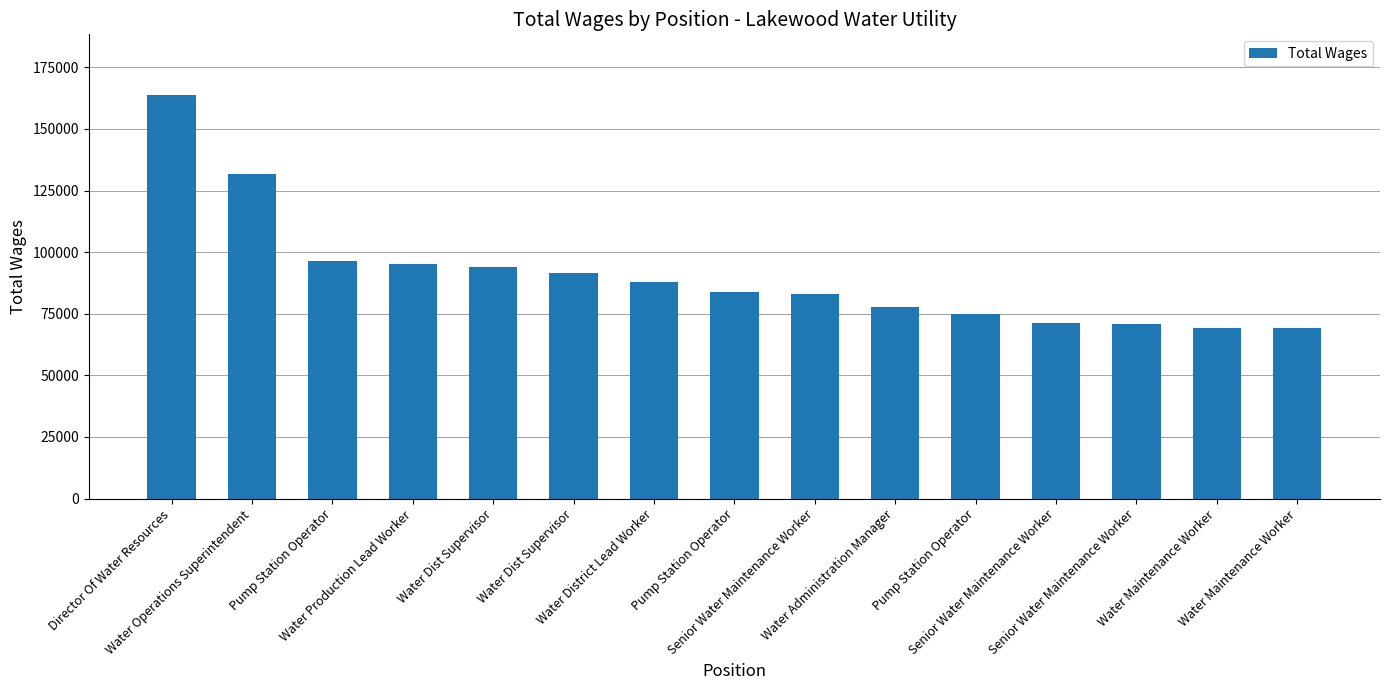

List the labels in order of value, largest first.

Director Of Water Resources, Water Operations Superintendent, Pump Station Operator, Water Production Lead Worker, Water Dist Supervisor, Water Dist Supervisor, Water District Lead Worker, Pump Station Operator, Senior Water Maintenance Worker, Water Administration Manager, Pump Station Operator, Senior Water Maintenance Worker, Senior Water Maintenance Worker, Water Maintenance Worker, Water Maintenance Worker